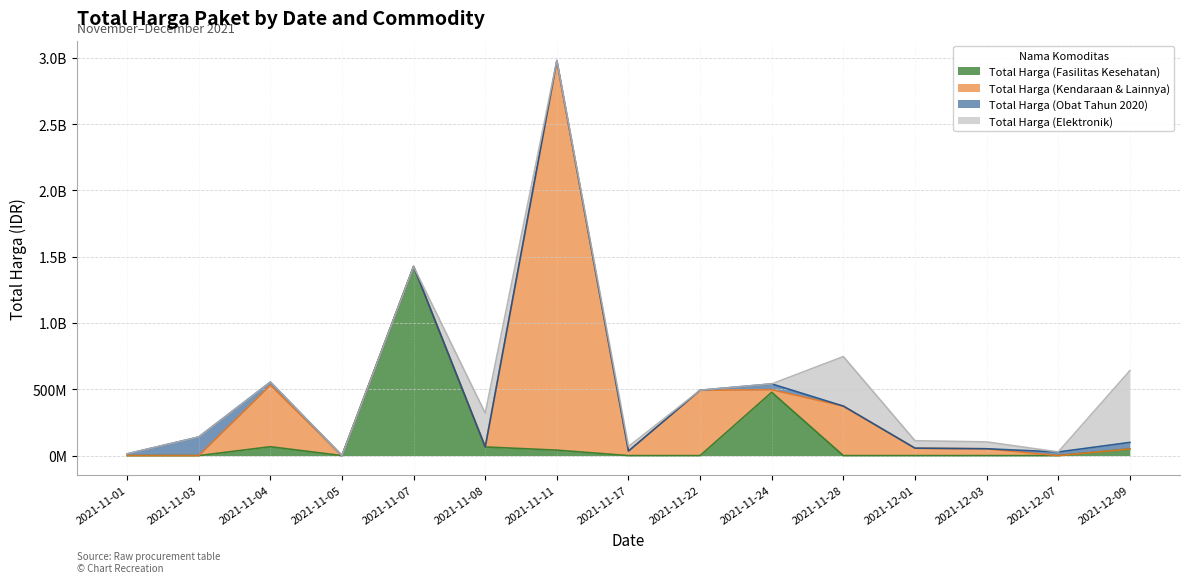

What position from the left is 2021-11-08?

6